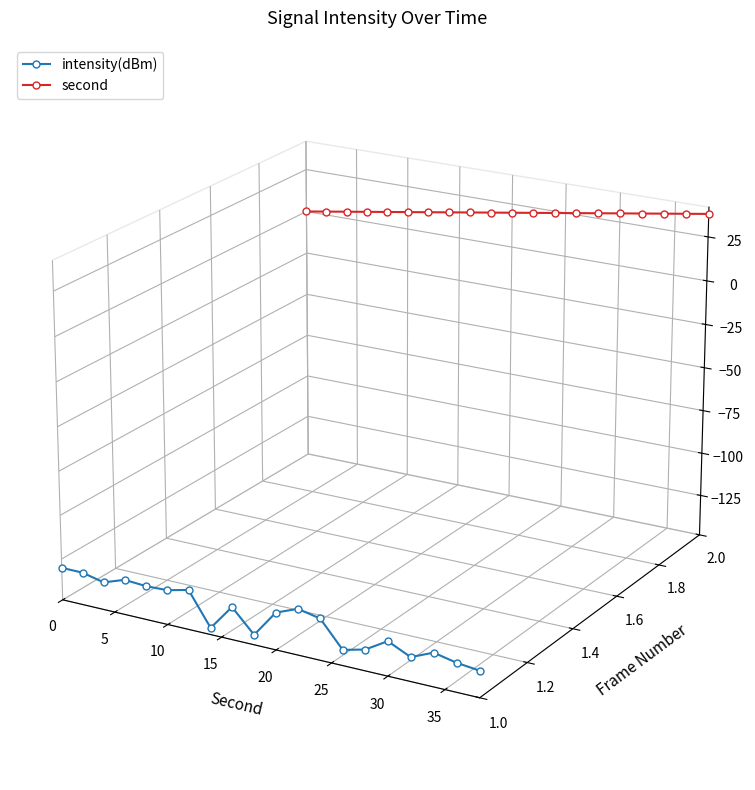

The intensity(dBm) series shows -0.1 at 16. True or false?

False